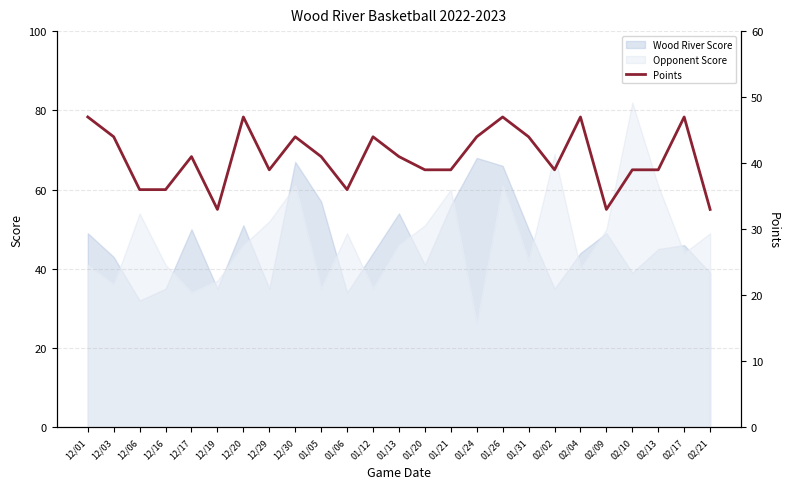

What is the sum of all values?

1019